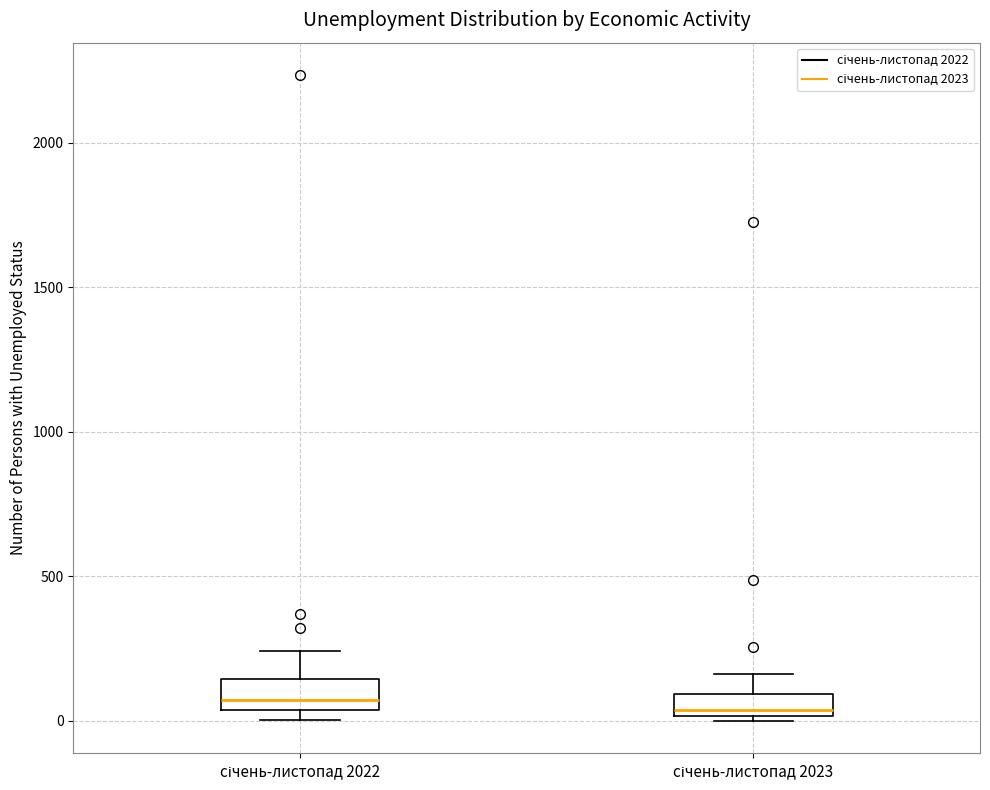

Reading left to right, transcribe this box plot: for each box, give where its median line is, the range the box spans, and where its two whiskers end, as read against the y-axis. The values are not printed on the chart, so give them approximately, as read against the axis.

січень-листопад 2022: median 50 (just above the box's lower edge), box 50 to 150, whiskers 0 to 250
січень-листопад 2023: median 50, box 0 to 100, whiskers 0 (just below the box's lower edge) to 150